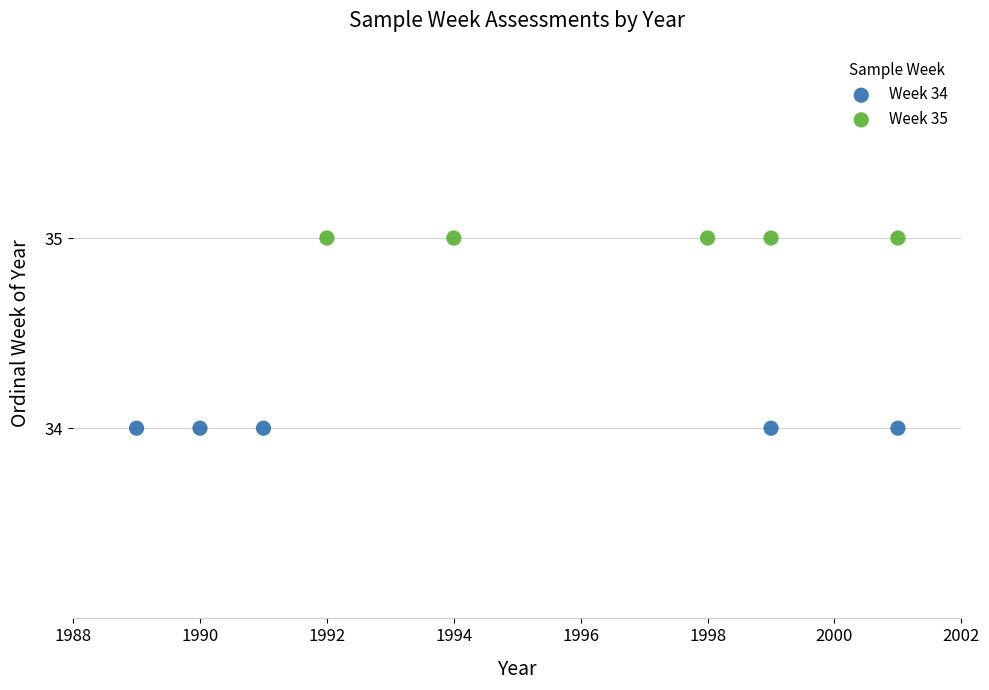

Which series reaches the maximum Y coordinate?

Week 35